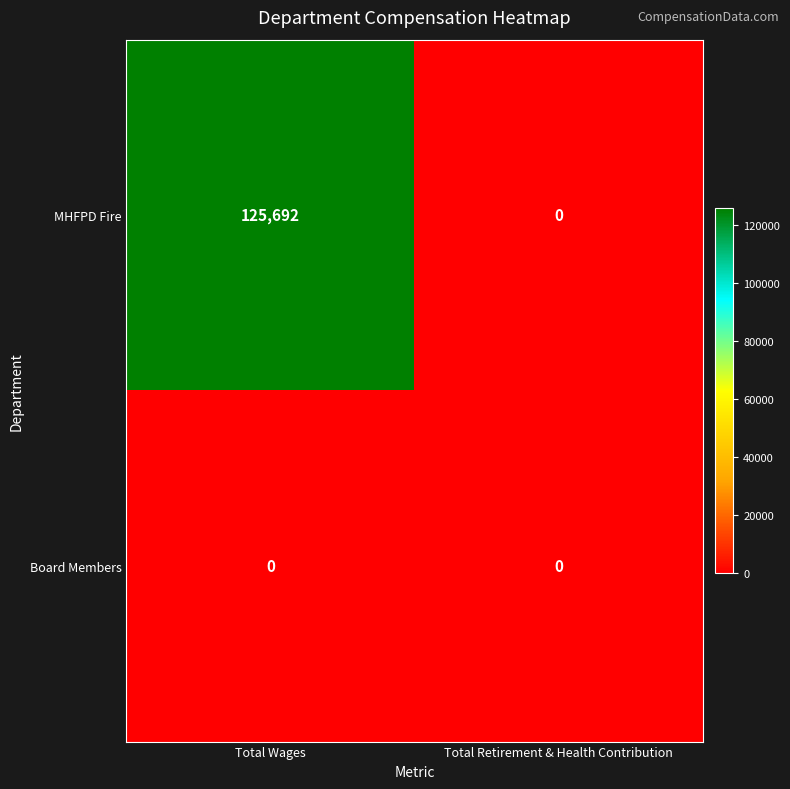

What is the sum of the MHFPD Fire values at Total Wages and Total Retirement & Health Contribution?

125692